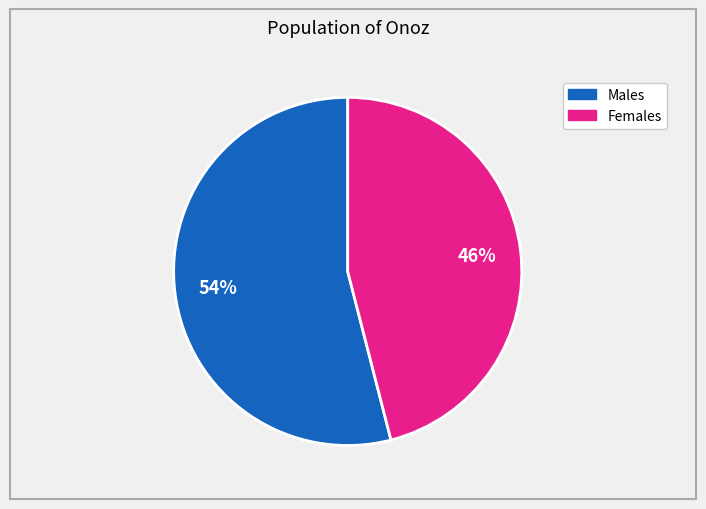

To the nearest percent, what is the average slice percentage?

50%